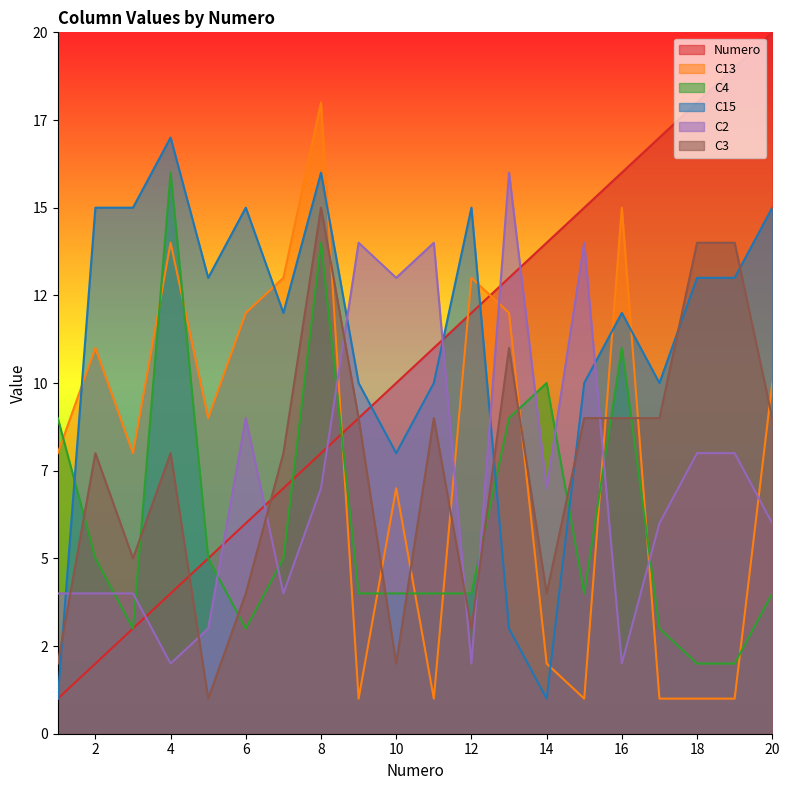

Is it true that C2 equals 21 at 10?

False